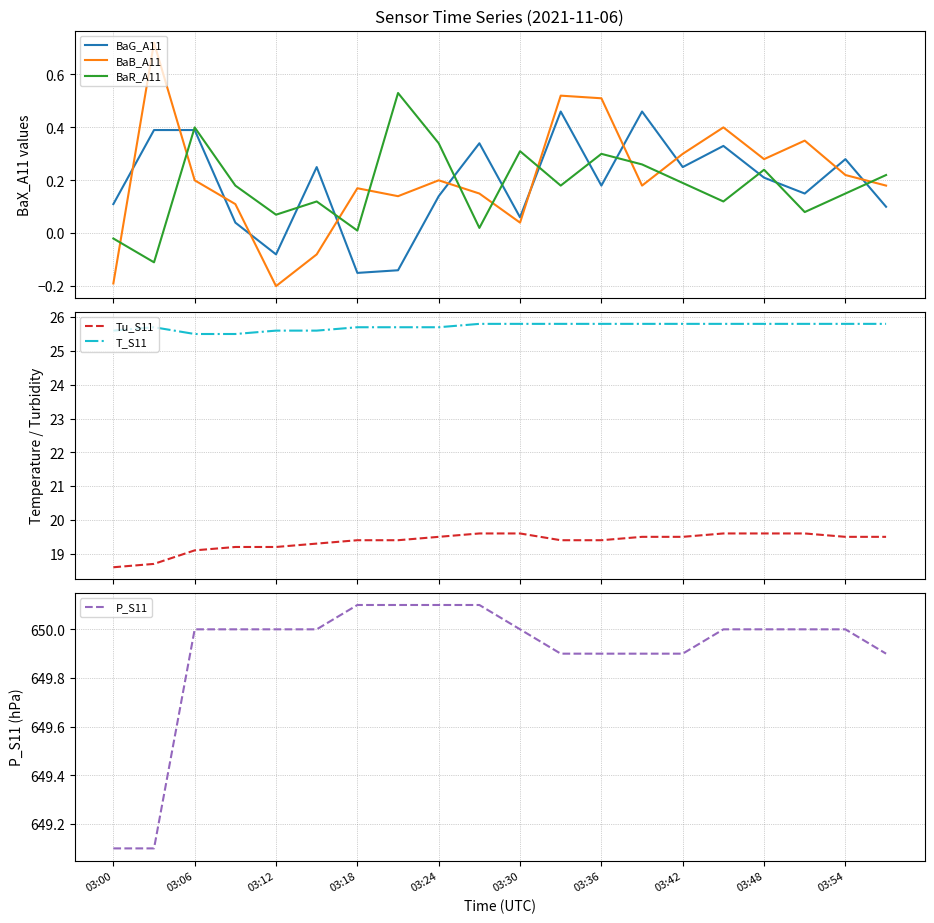

True or false: P_S11 and T_S11 intersect in this chart.

False